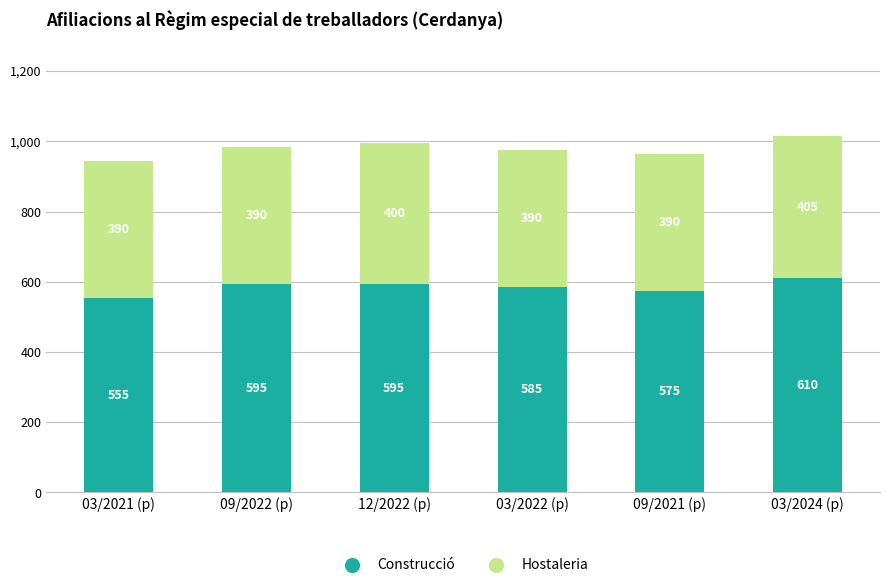

What is the average value of the Construcció series?

586